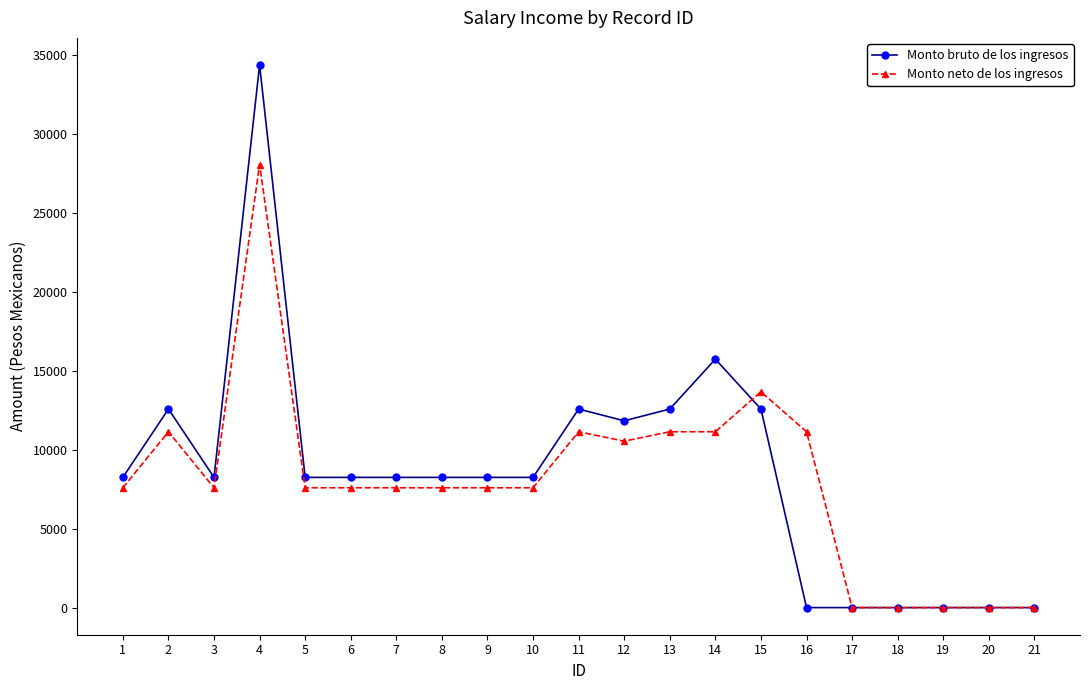

True or false: Monto bruto de los ingresos has a value of 24021 at 19.

False